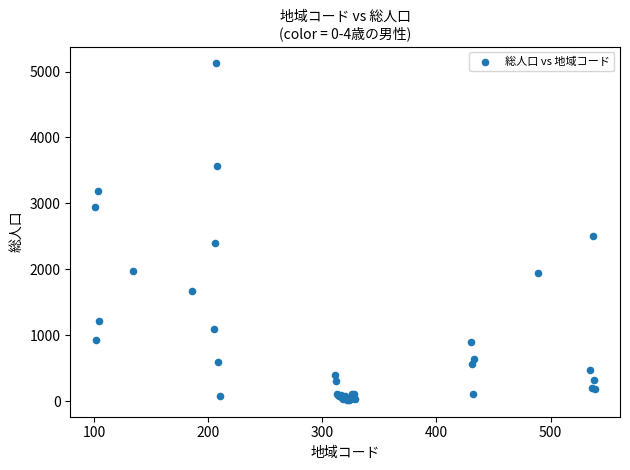

What Y value in the scatter plot is closest to 2571?

2502